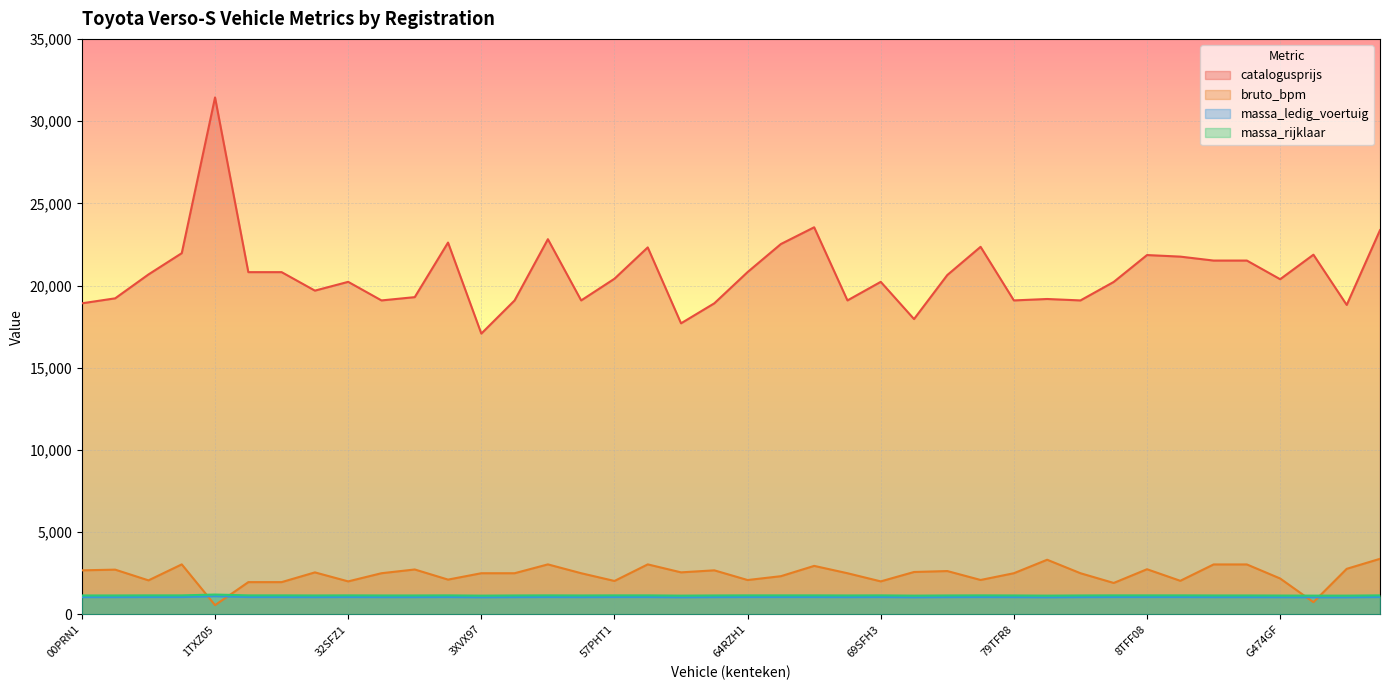

At which label is catalogusprijs closest to 24259?

65ZFN2